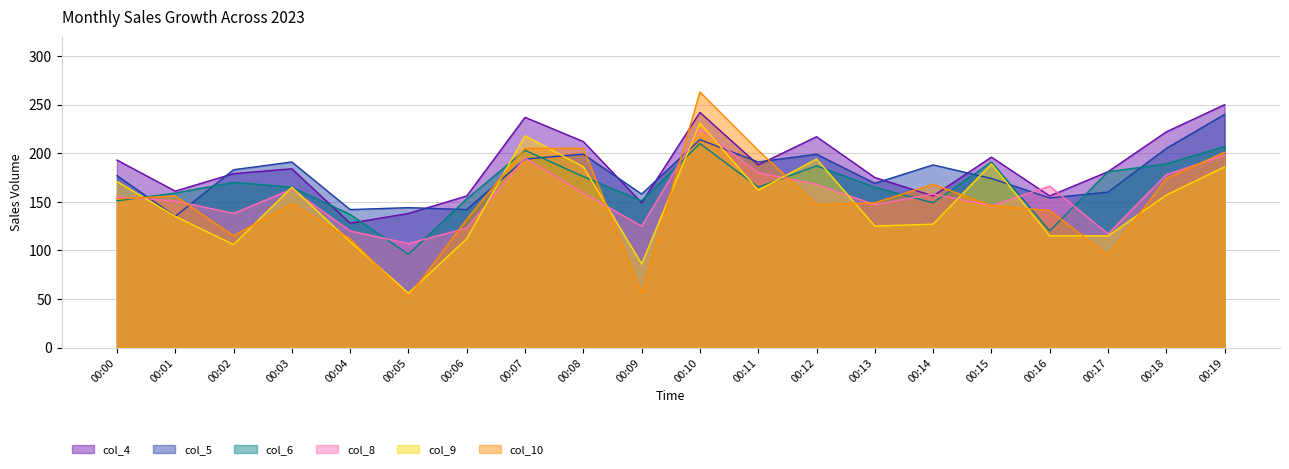

What is the total value across all series at 00:16?

852